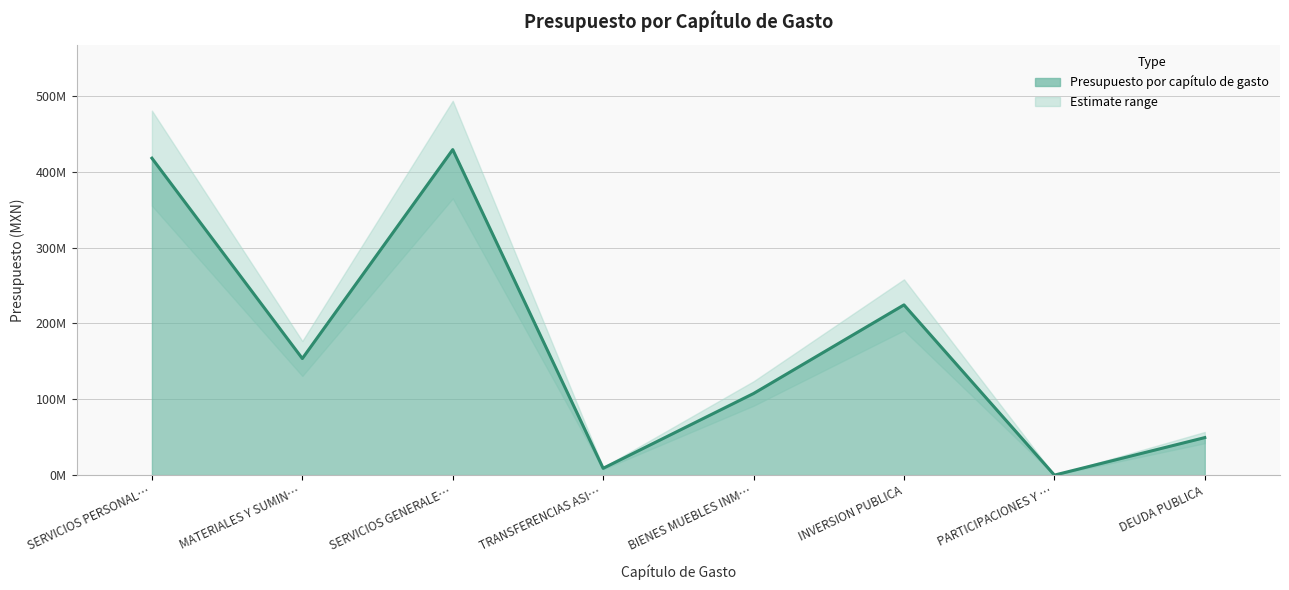

What is the difference between the maximum and second lowest values?

420289793.5